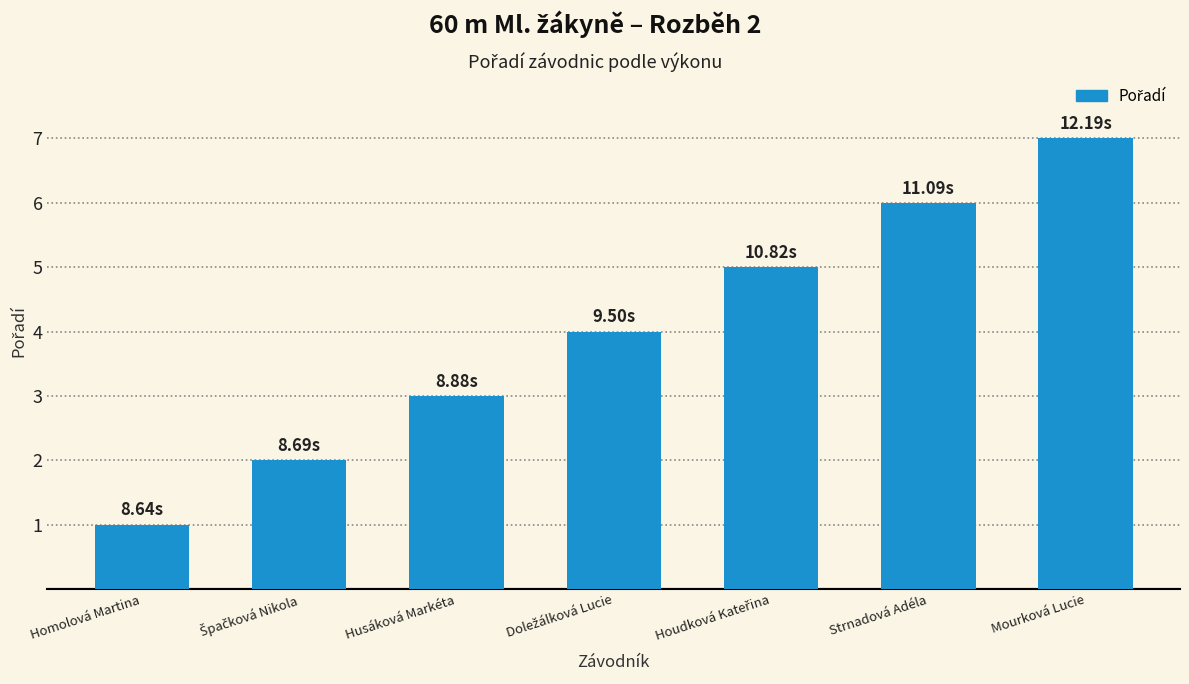

Is it true that the value at Husáková Markéta is 5?

False